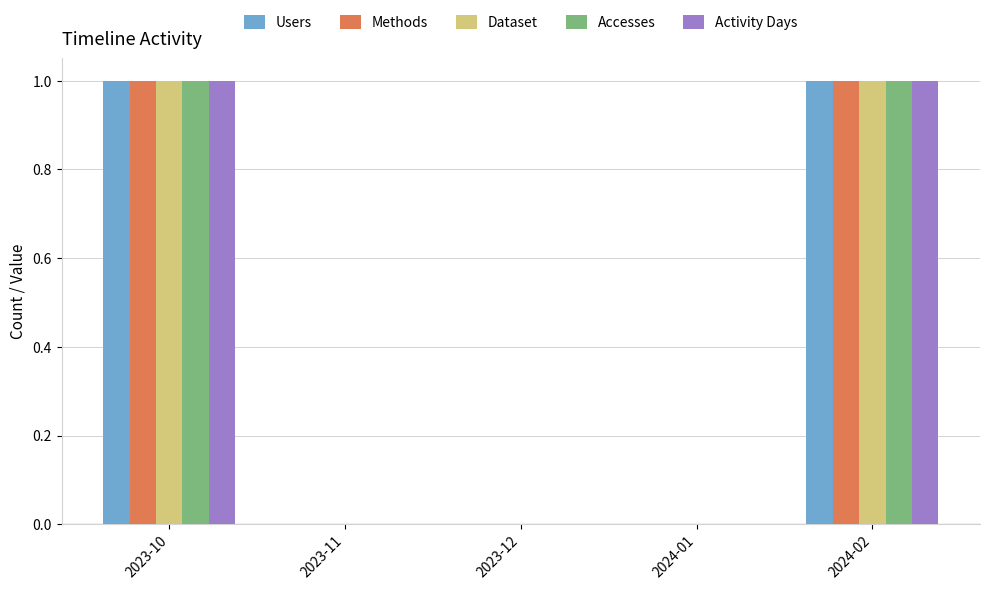

Is the value of Dataset at 2023-11 greater than the value of Users at 2023-10?

No